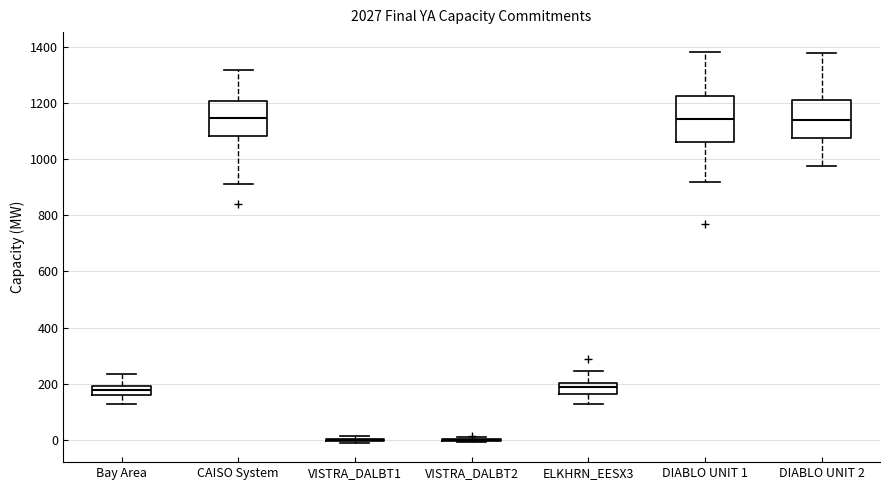

Where is the upper edge of the box for Bay Area on the y-axis? The values are not printed on the chart, so give them approximately, as read against the axis.

200